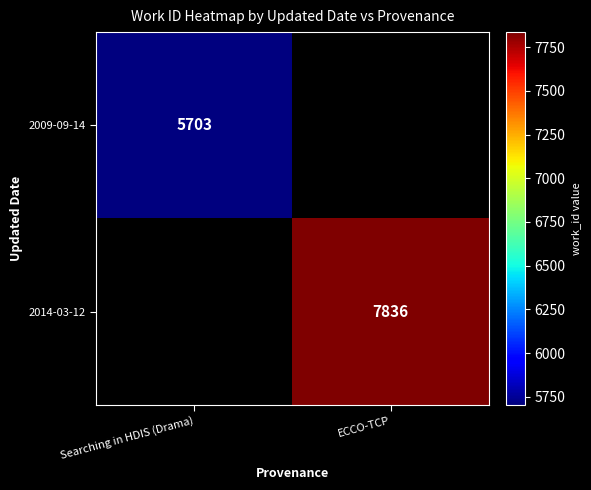

True or false: 2009-09-14 has a value of 5703 at Searching in HDIS (Drama).

True